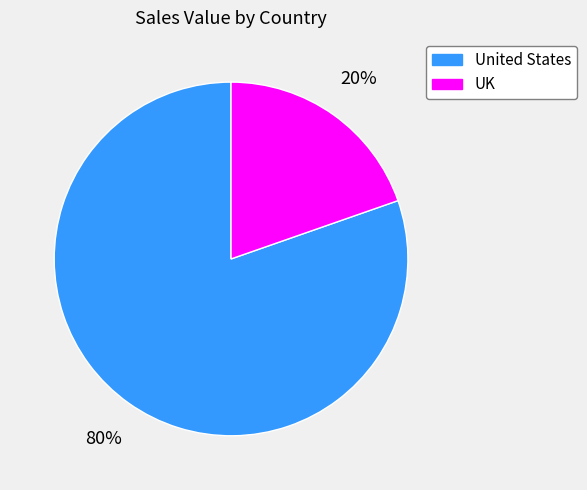

Is it true that UK is 20% of the pie?

True